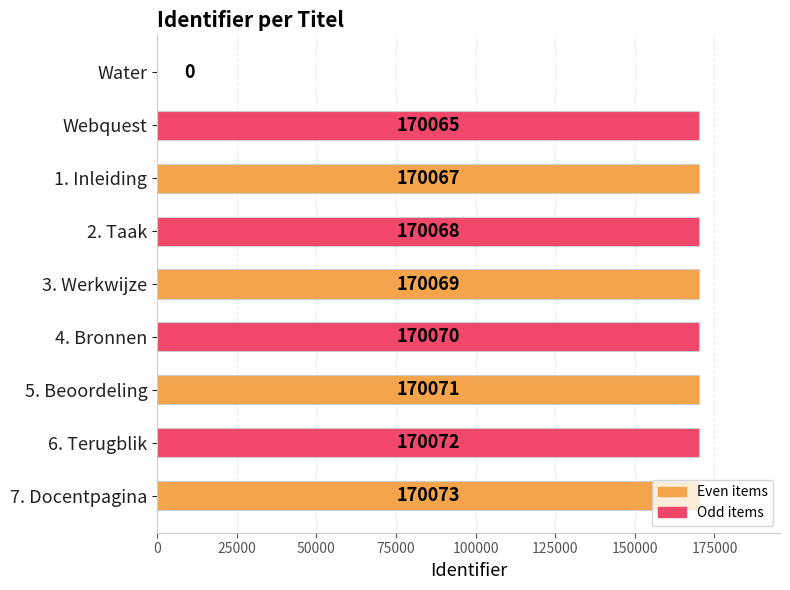

Are the bars grouped side by side (vs. stacked)?

No